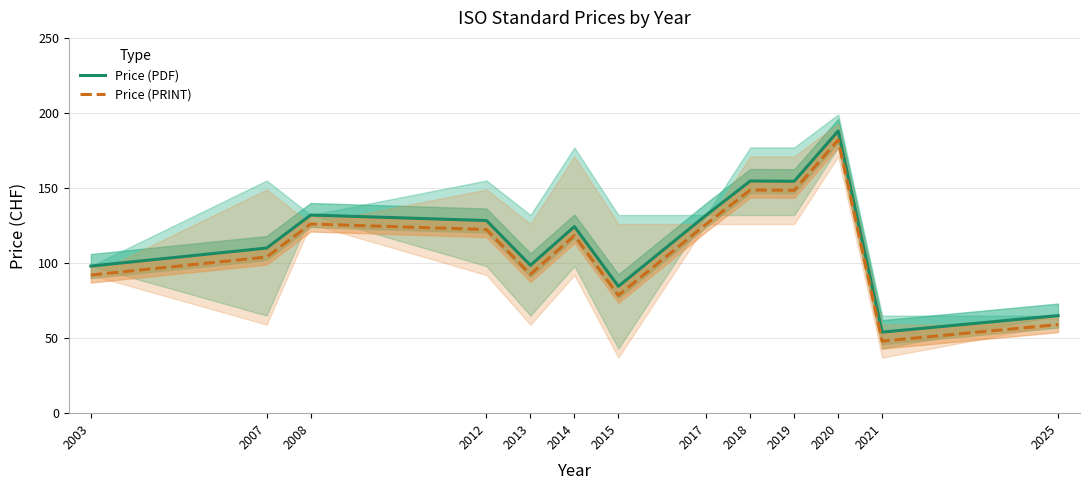

What is the spread (max minus min) of values at 2025?

6.0